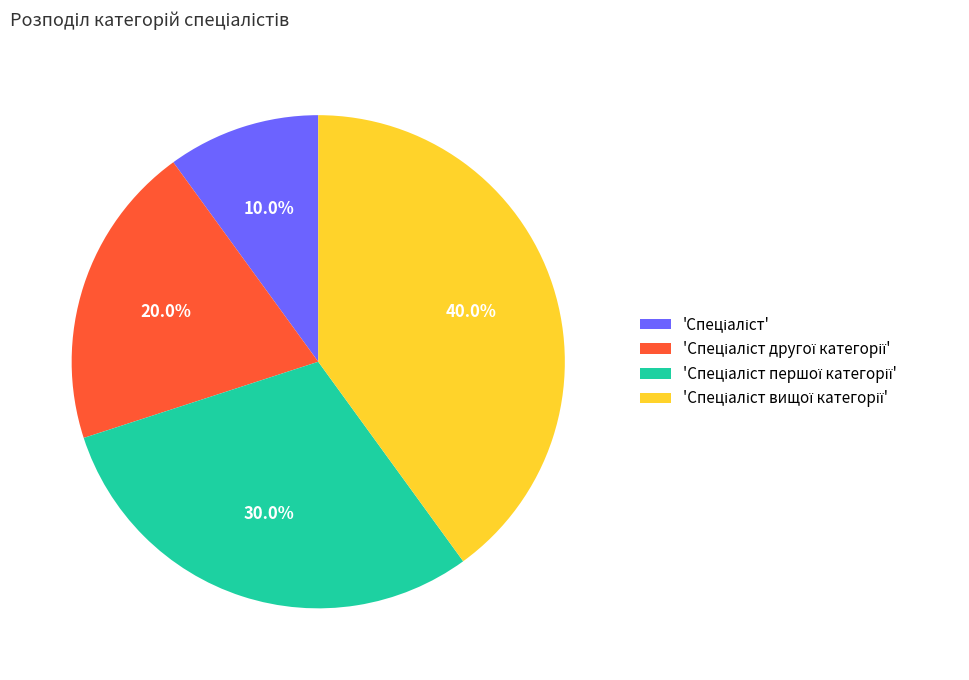

How many segments does this pie chart have?

4